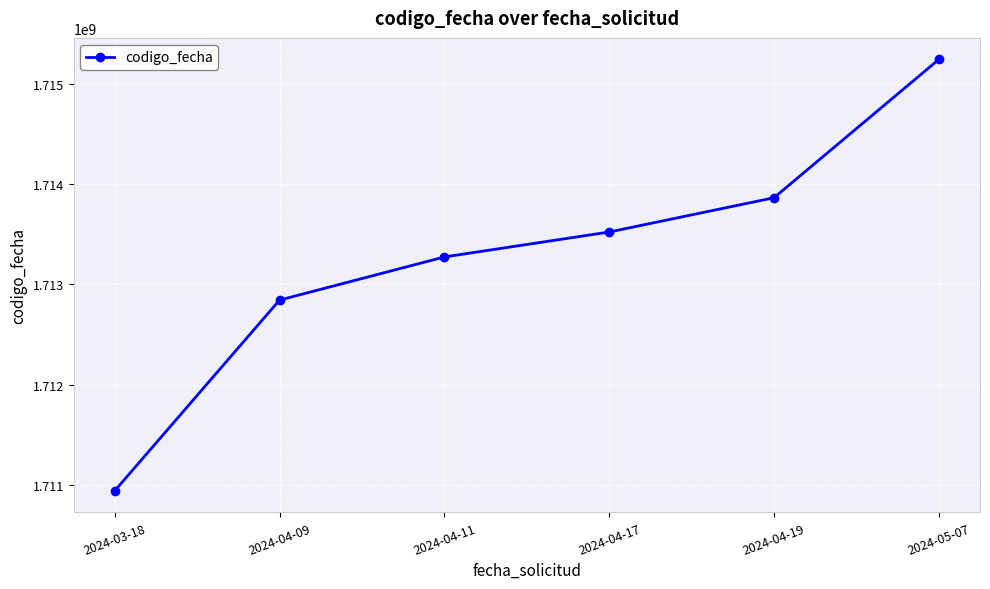

The value at 2024-03-18 is 655584494. True or false?

False